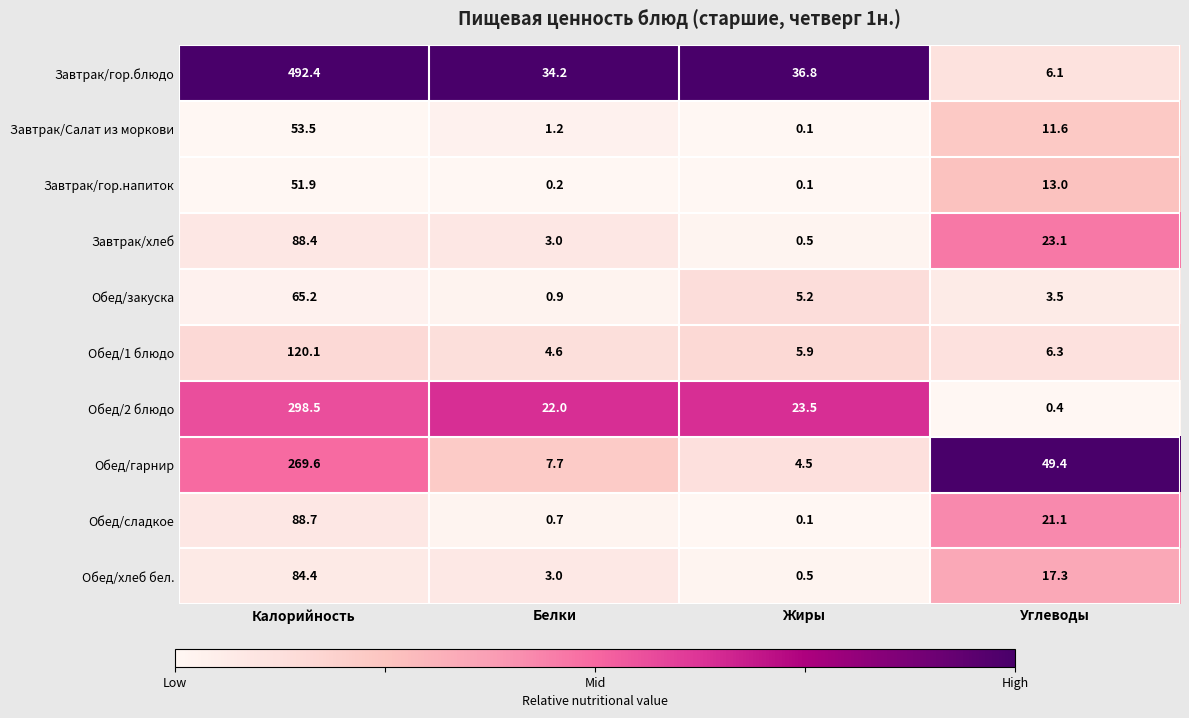

What is the difference between the second highest and second lowest values in the Обед/гарнир series?

41.7